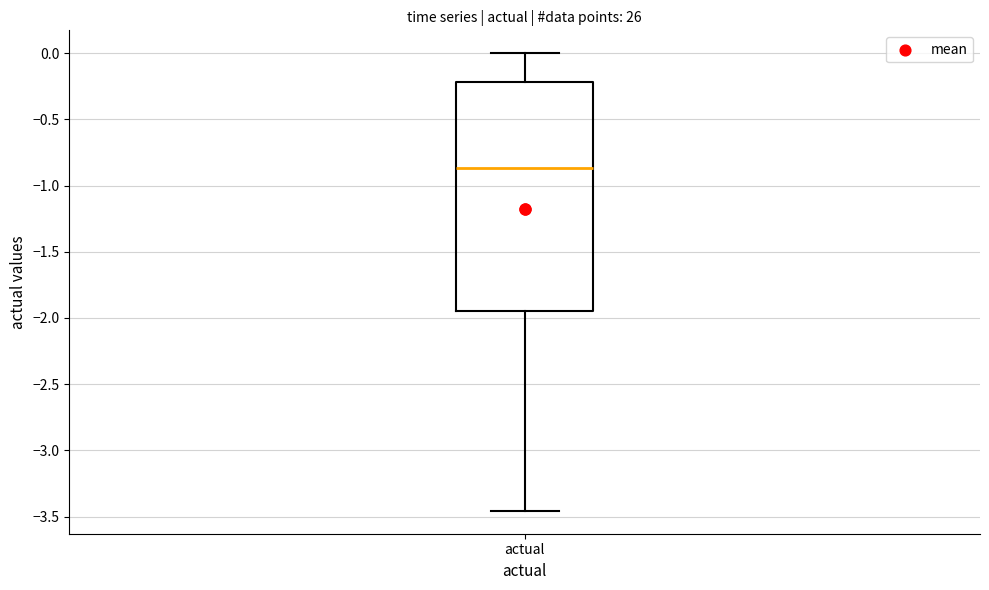

Read this box plot against the y-axis: the position of the median line, the range covered by the box, and the ends of both whiskers. The values are not printed on the chart, so give them approximately, as read against the axis.

median -0.85, box -1.95 to -0.20, whiskers -3.45 to 0.00